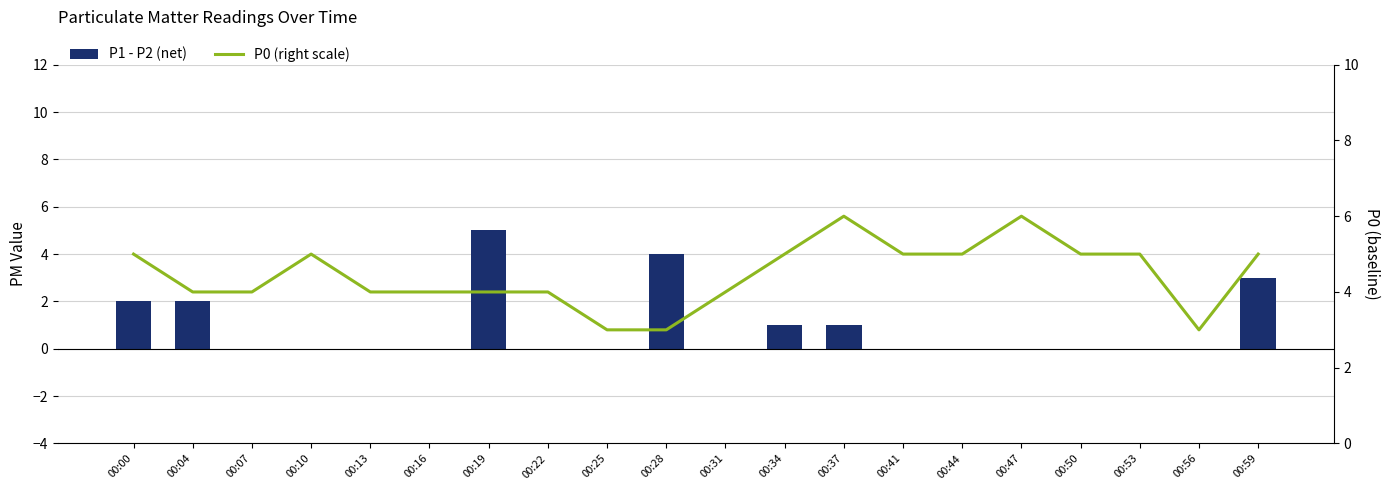

The value of P1 - P2 (net) at 00:13 is 2. True or false?

False